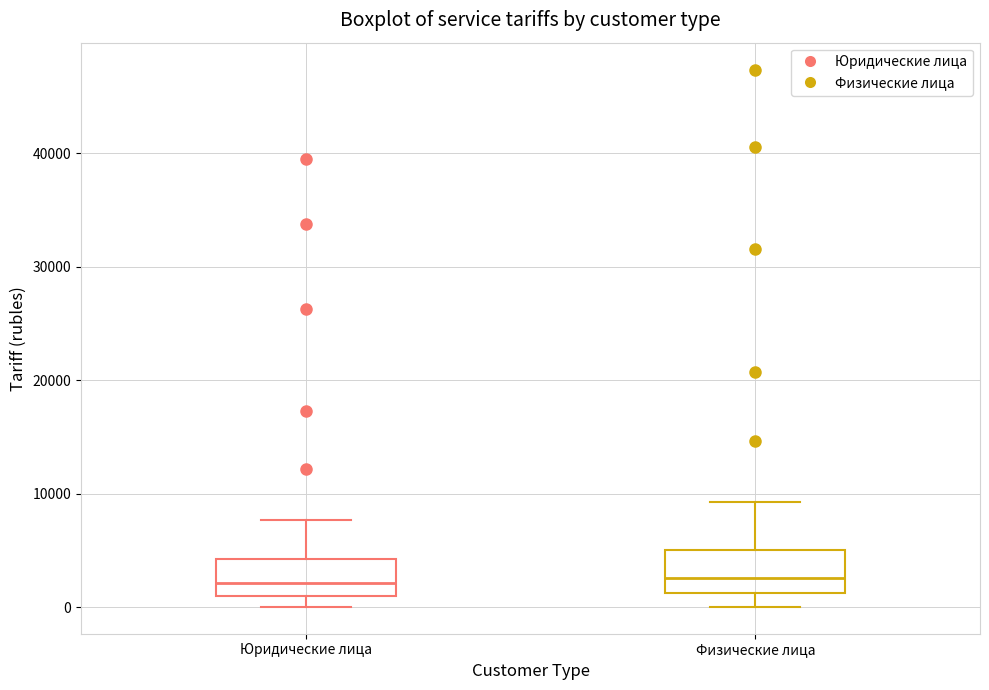

Reading left to right, transcribe this box plot: for each box, give where its median line is, the range the box spans, and where its two whiskers end, as read against the y-axis. The values are not printed on the chart, so give them approximately, as read against the axis.

Юридические лица: median 2000, box 1000 to 4000, whiskers 0 to 8000
Физические лица: median 3000, box 1000 to 5000, whiskers 0 to 9000